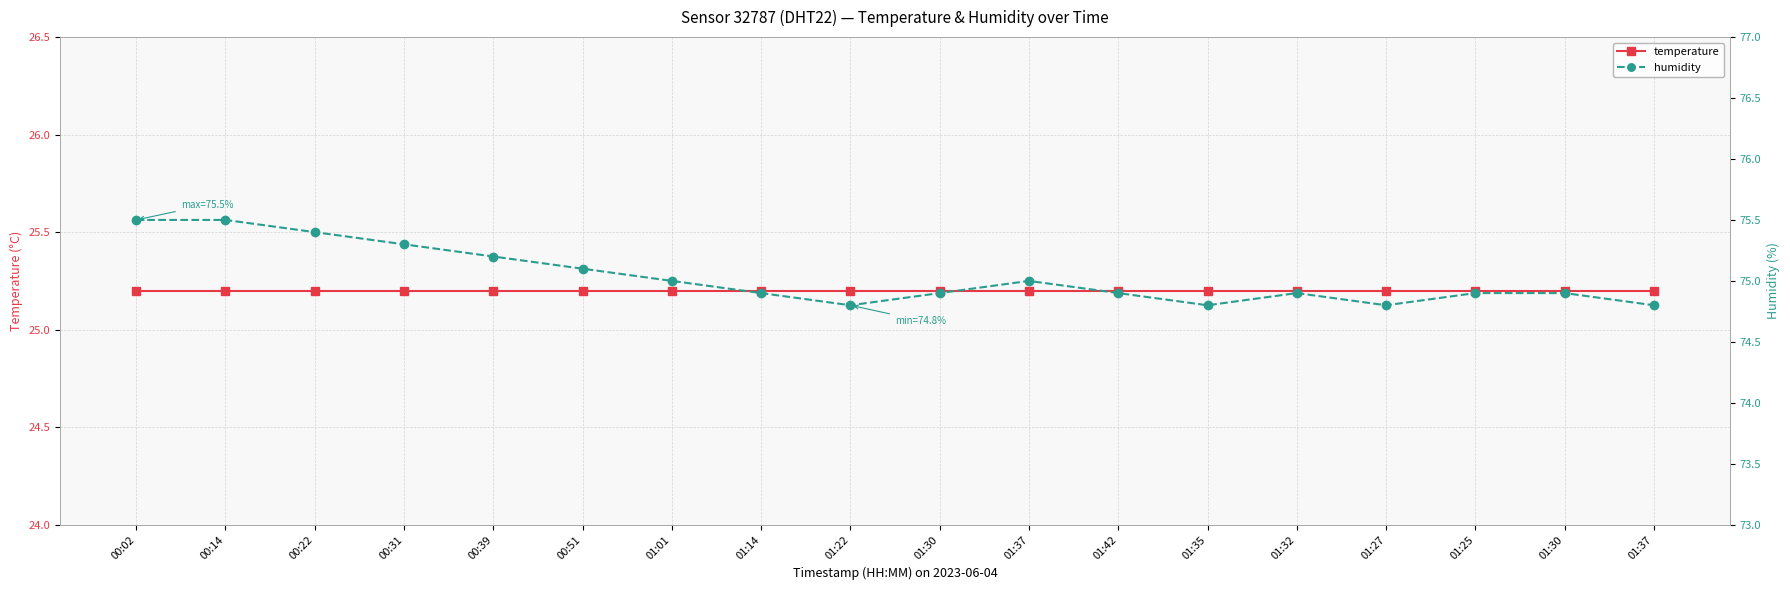

List the series in order of their overall mean, lowest first.

temperature, humidity